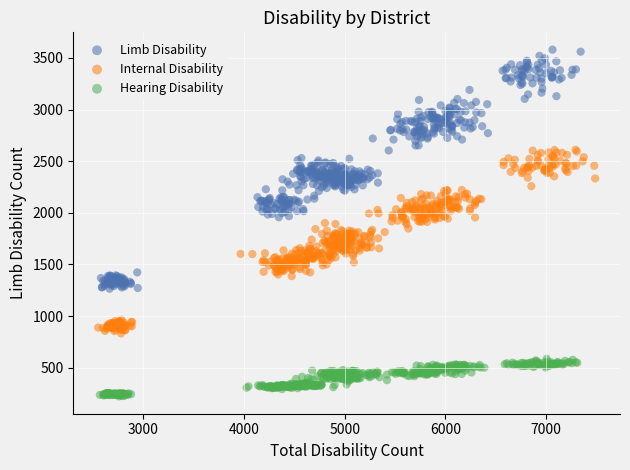

Which series has the widest spread of Y values?

Limb Disability